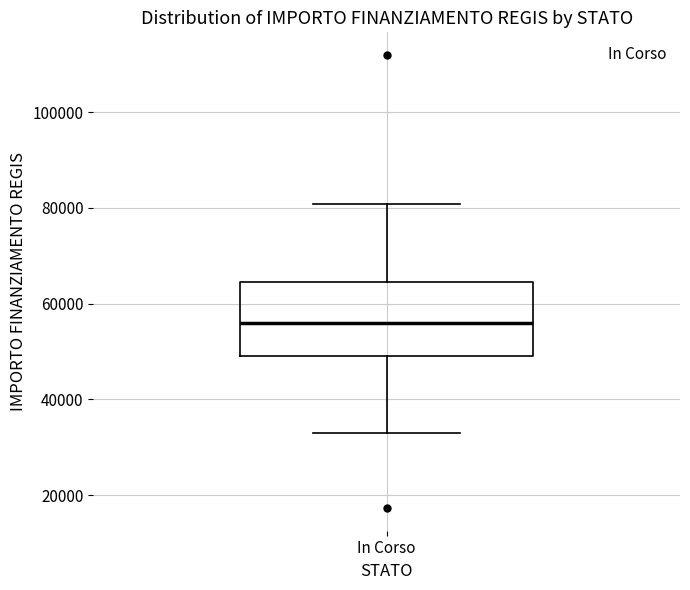

Where does the upper whisker of the box for In Corso end on the y-axis? The values are not printed on the chart, so give them approximately, as read against the axis.

80000